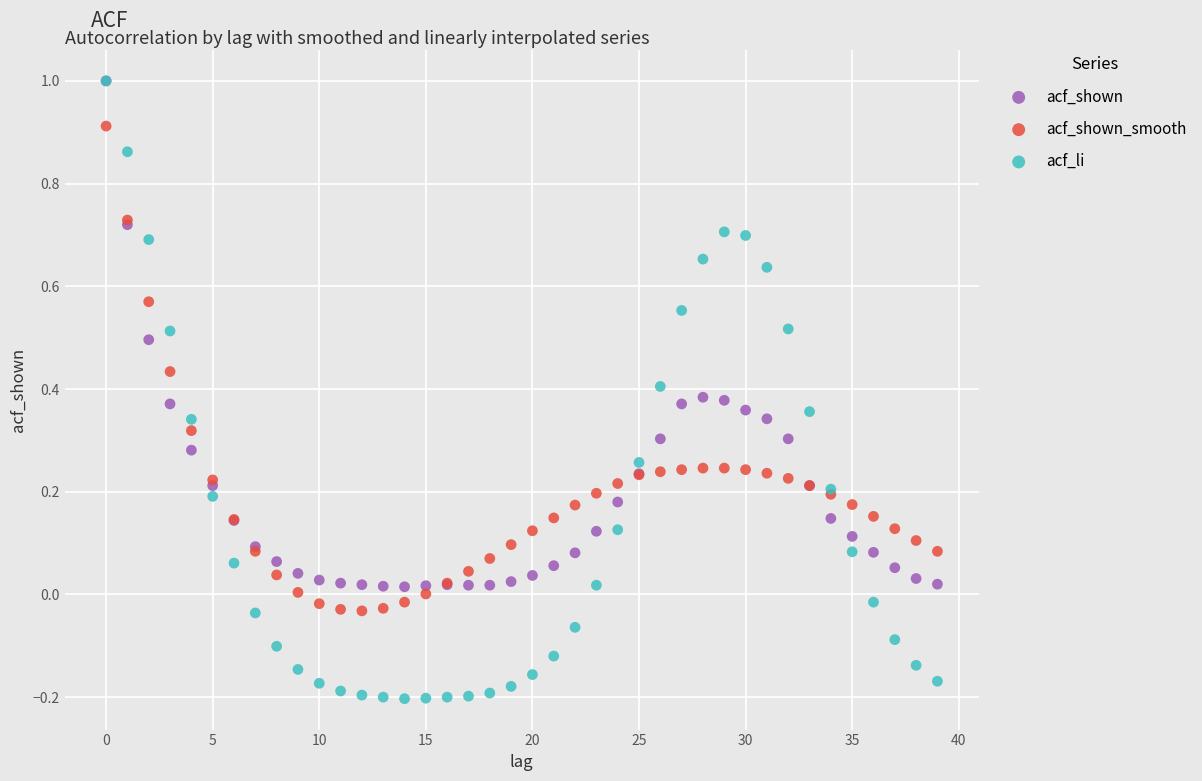

Which series reaches the minimum Y coordinate?

acf_li